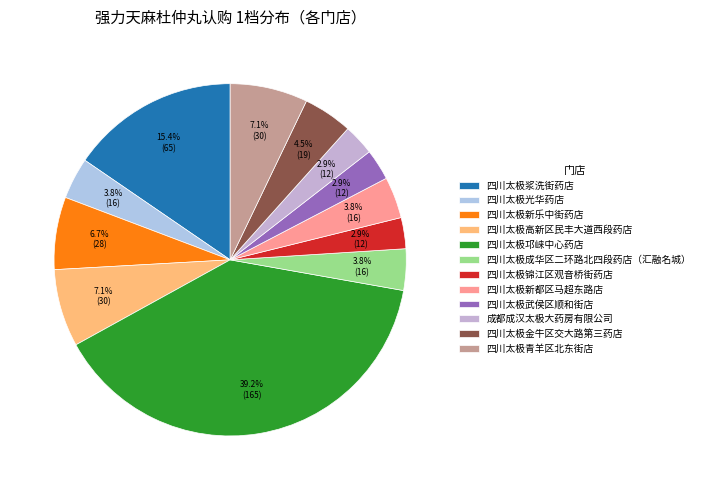

To the nearest percent, what portion does 四川太极浆洗街药店 represent?

15%